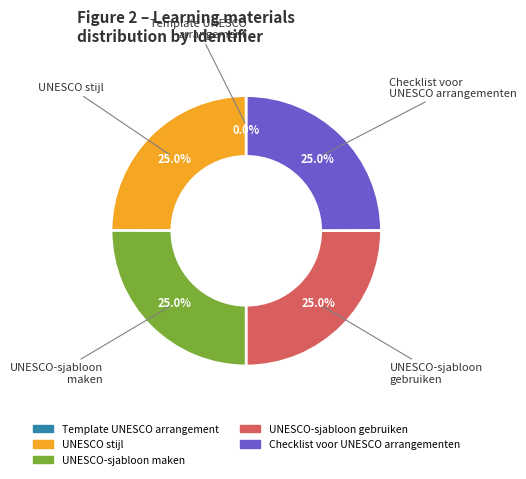

Is there a majority slice in this chart?

No